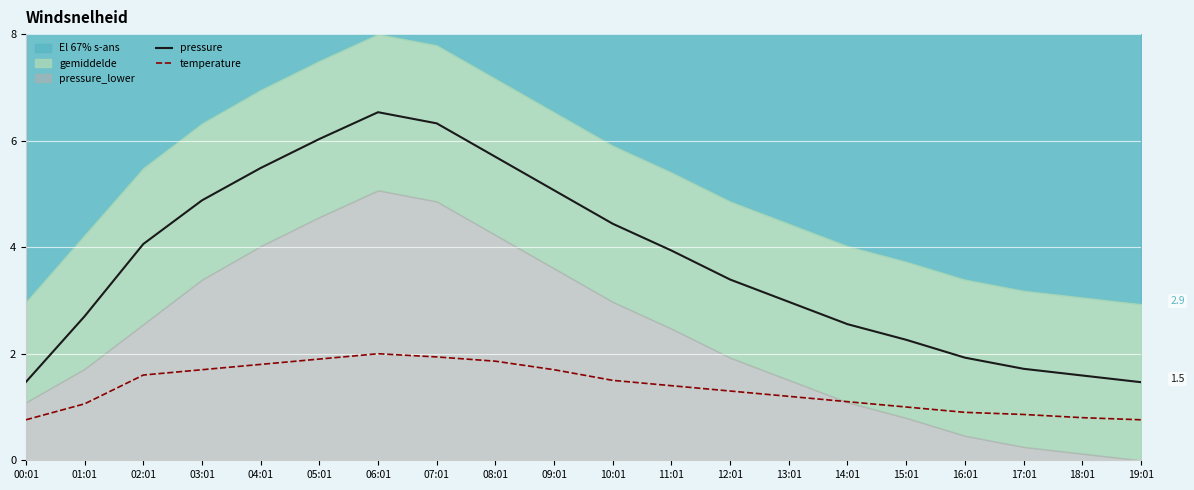

True or false: pressure and temperature intersect in this chart.

False